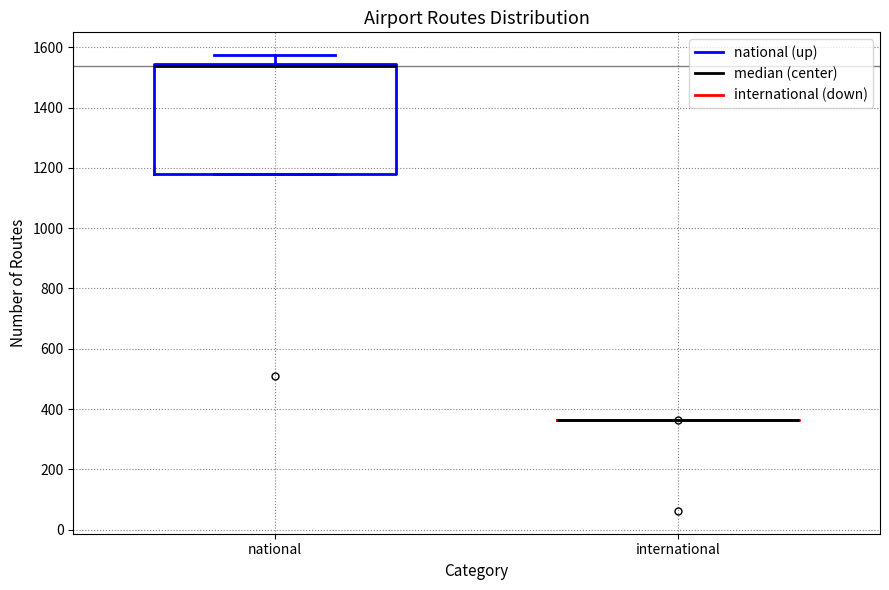

Where does the upper whisker of the box for national end on the y-axis? The values are not printed on the chart, so give them approximately, as read against the axis.

1580